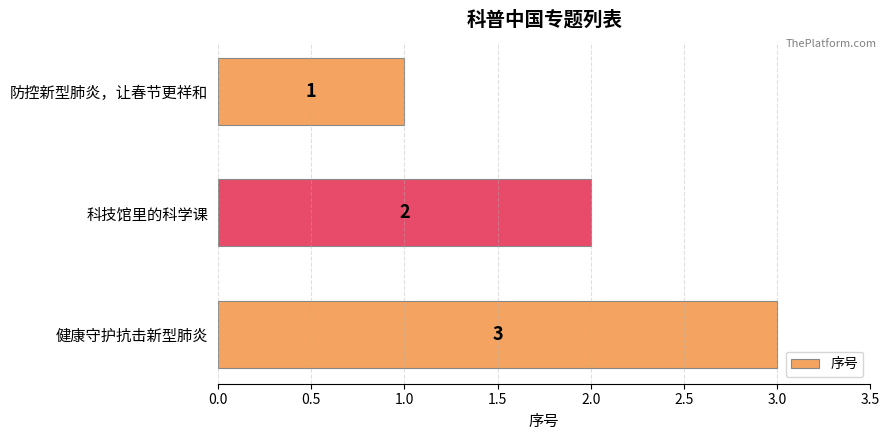

Count the number of categories in the chart.

3